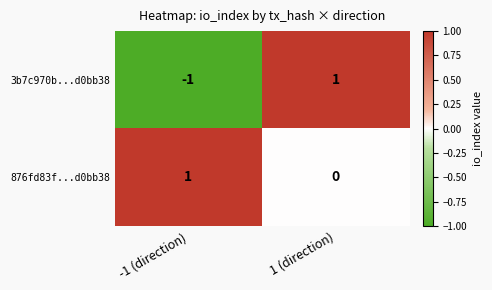

At which label does 3b7c970b...d0bb38 reach its peak?

1 (direction)